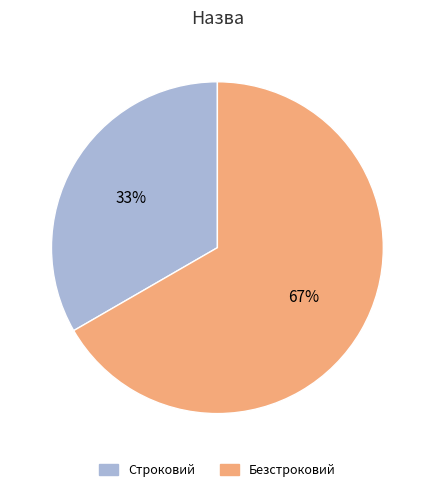

Is the sum of Строковий and Безстроковий greater than half?

Yes